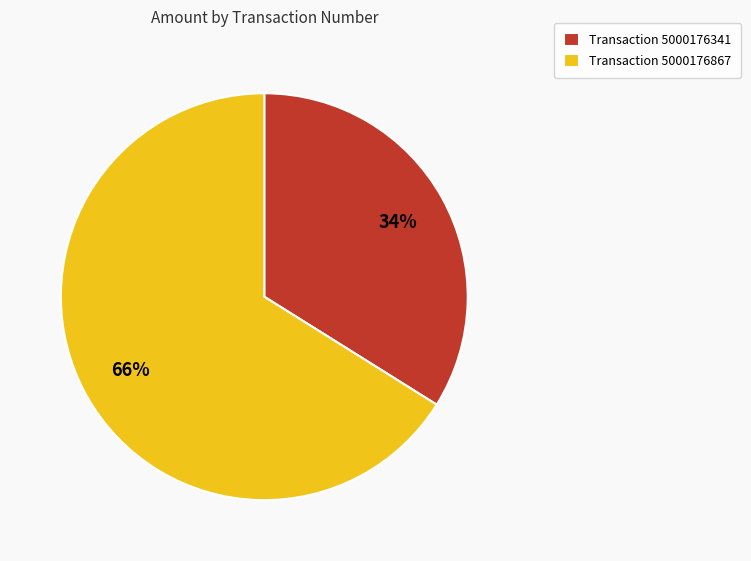

Which slice is the largest?

Transaction 5000176867